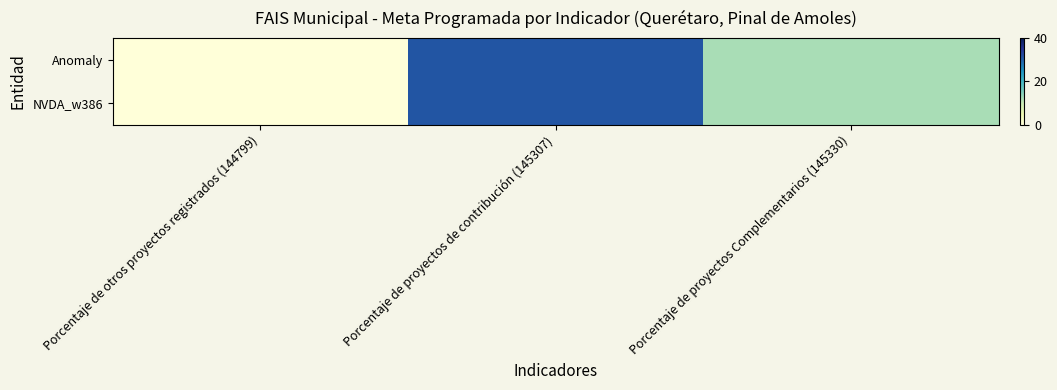

Rank the series by their maximum value, from lowest to highest.

Anomaly, NVDA_w386